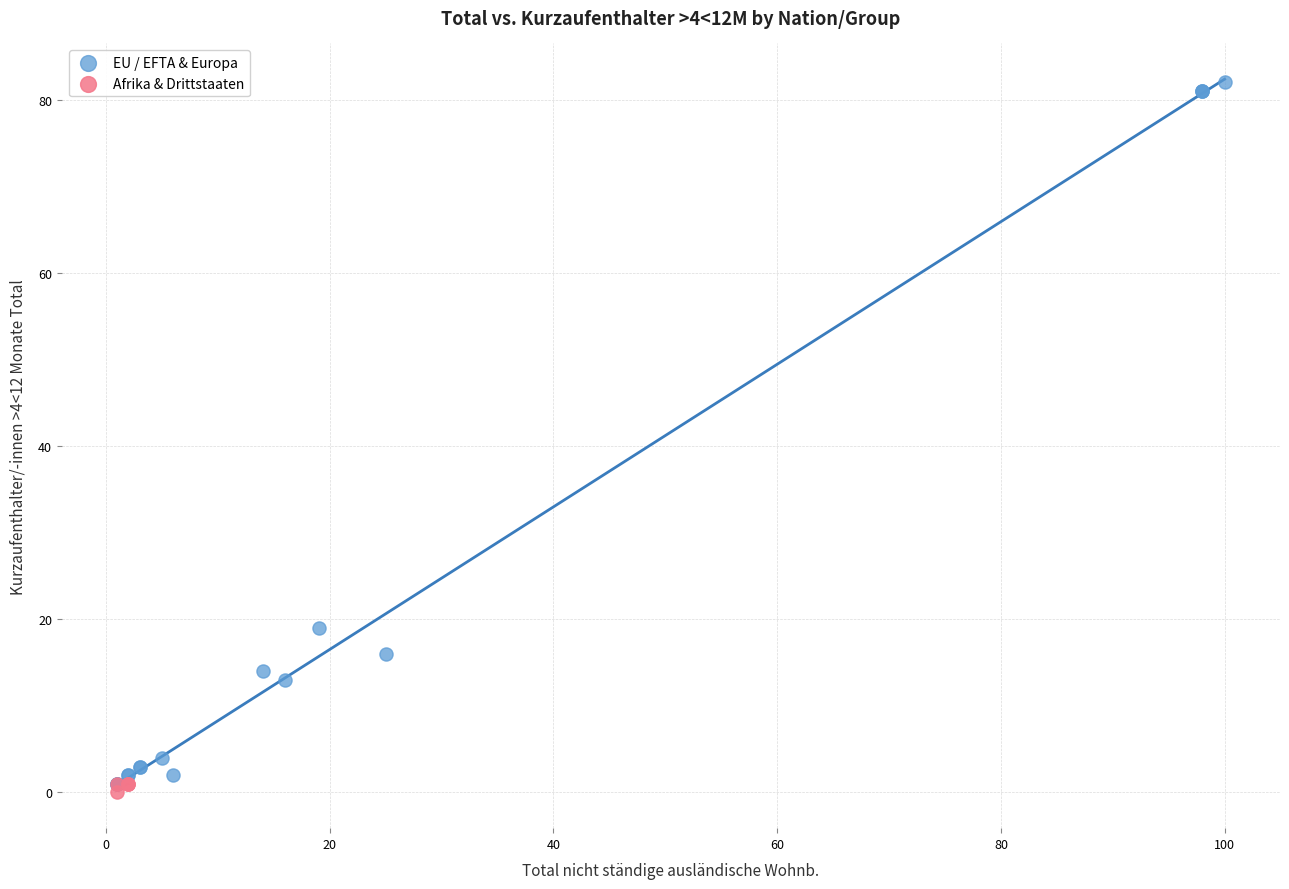

What are all the series names shown in the legend?

EU / EFTA & Europa, Afrika & Drittstaaten